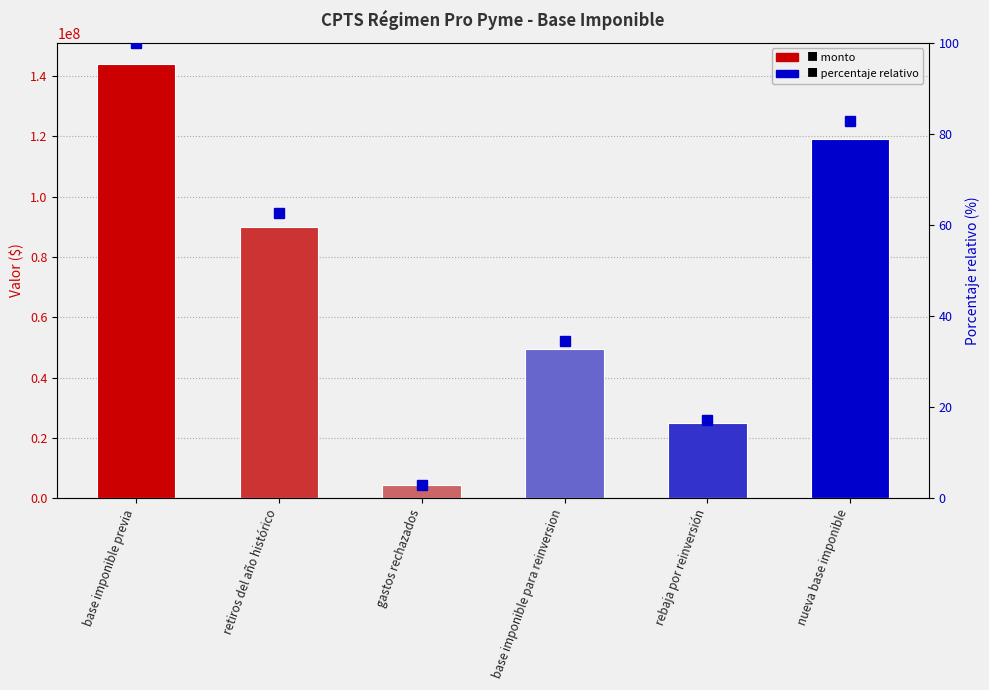

At which category does the chart reach its peak across all series?

base imponible previa